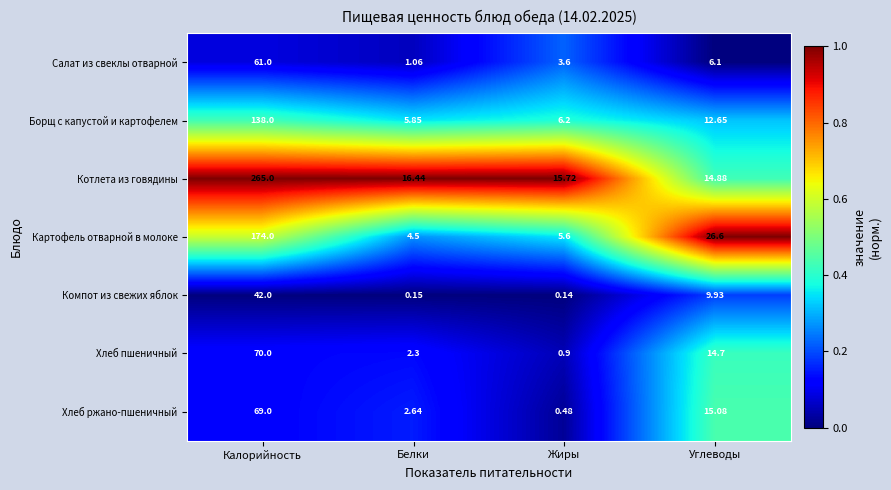

Which category has the highest value in the Хлеб ржано-пшеничный series?

Калорийность